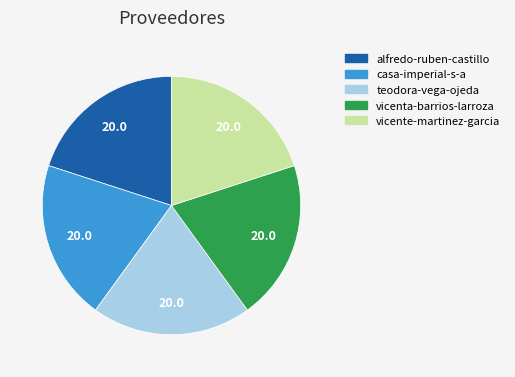

What is the ratio of the value at vicenta-barrios-larroza to the value at teodora-vega-ojeda?

1.0